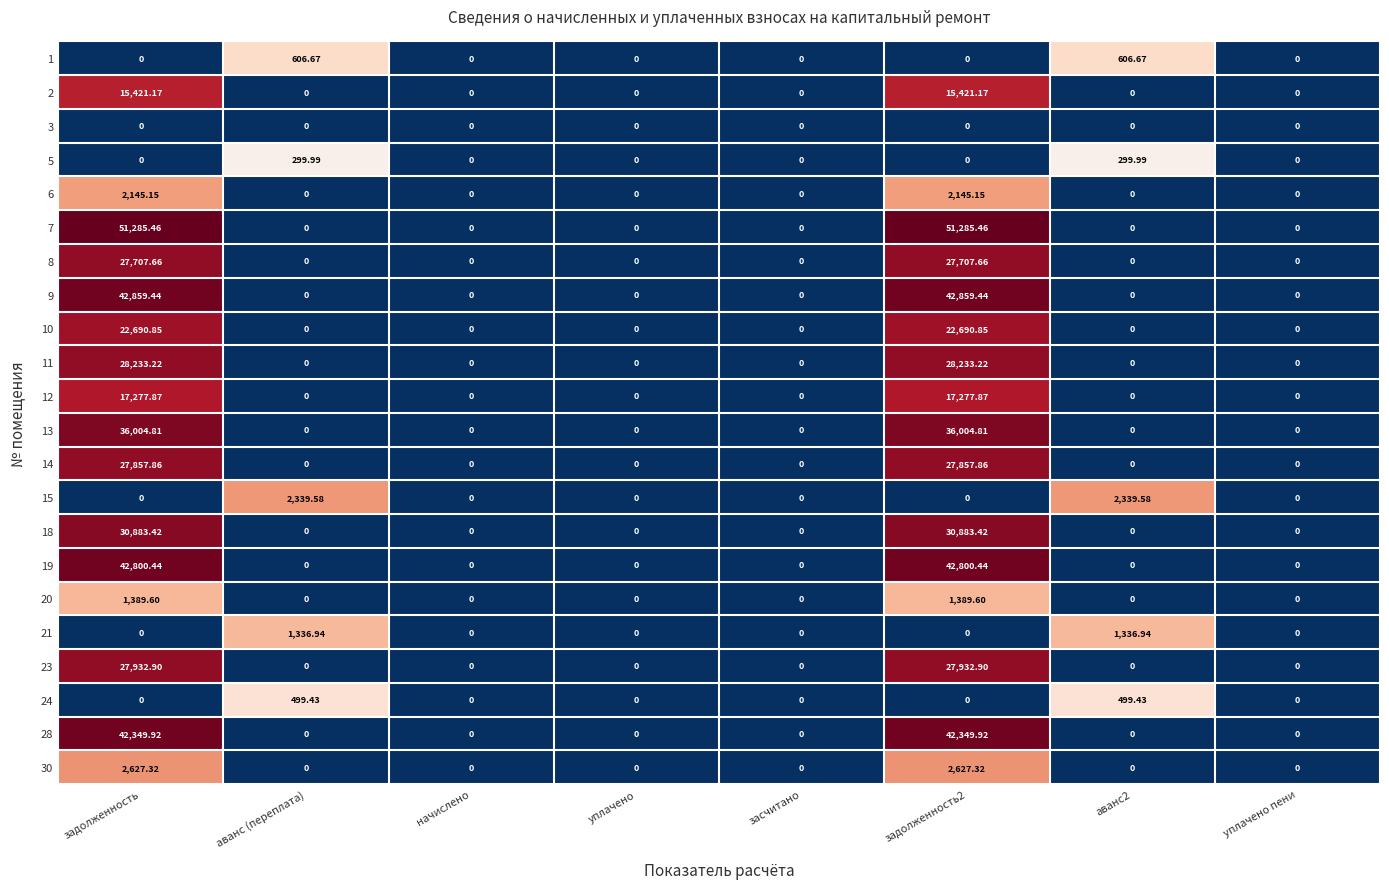

How many categories are shown in the chart?

8